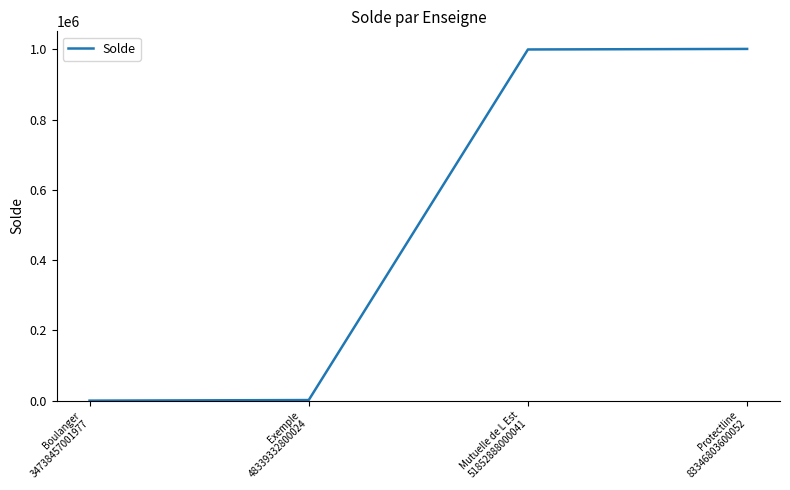

Where is the data nearest to the value 500755?

Exemple
48339332800024